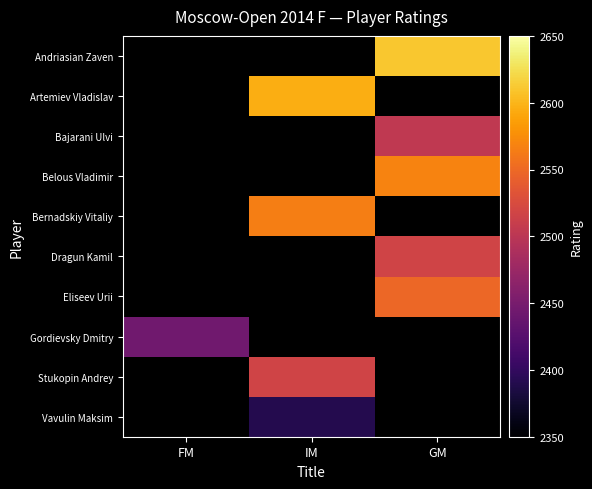

How many categories are shown in the chart?

3